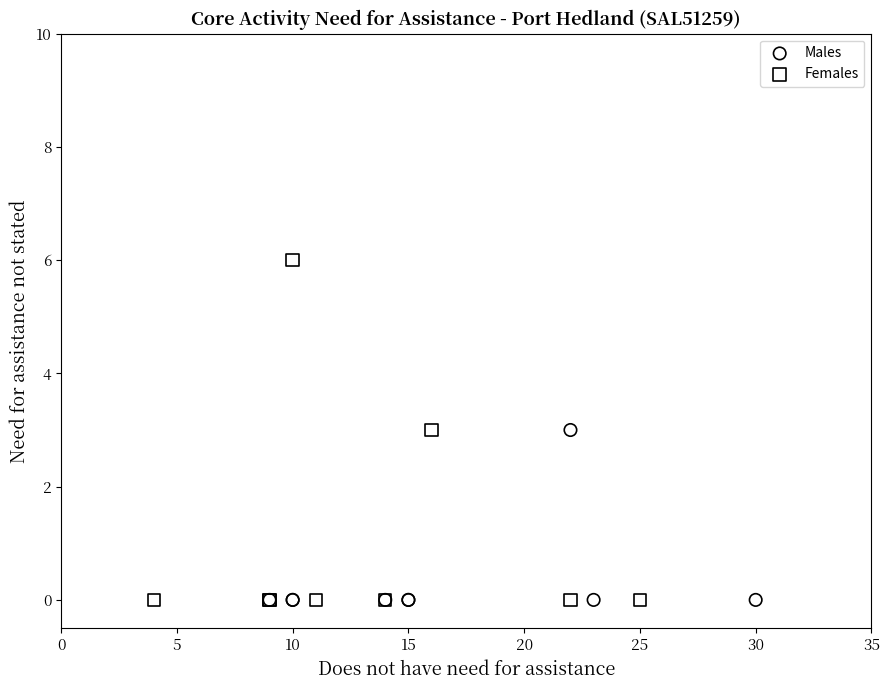

Which series reaches the maximum Y coordinate?

Females